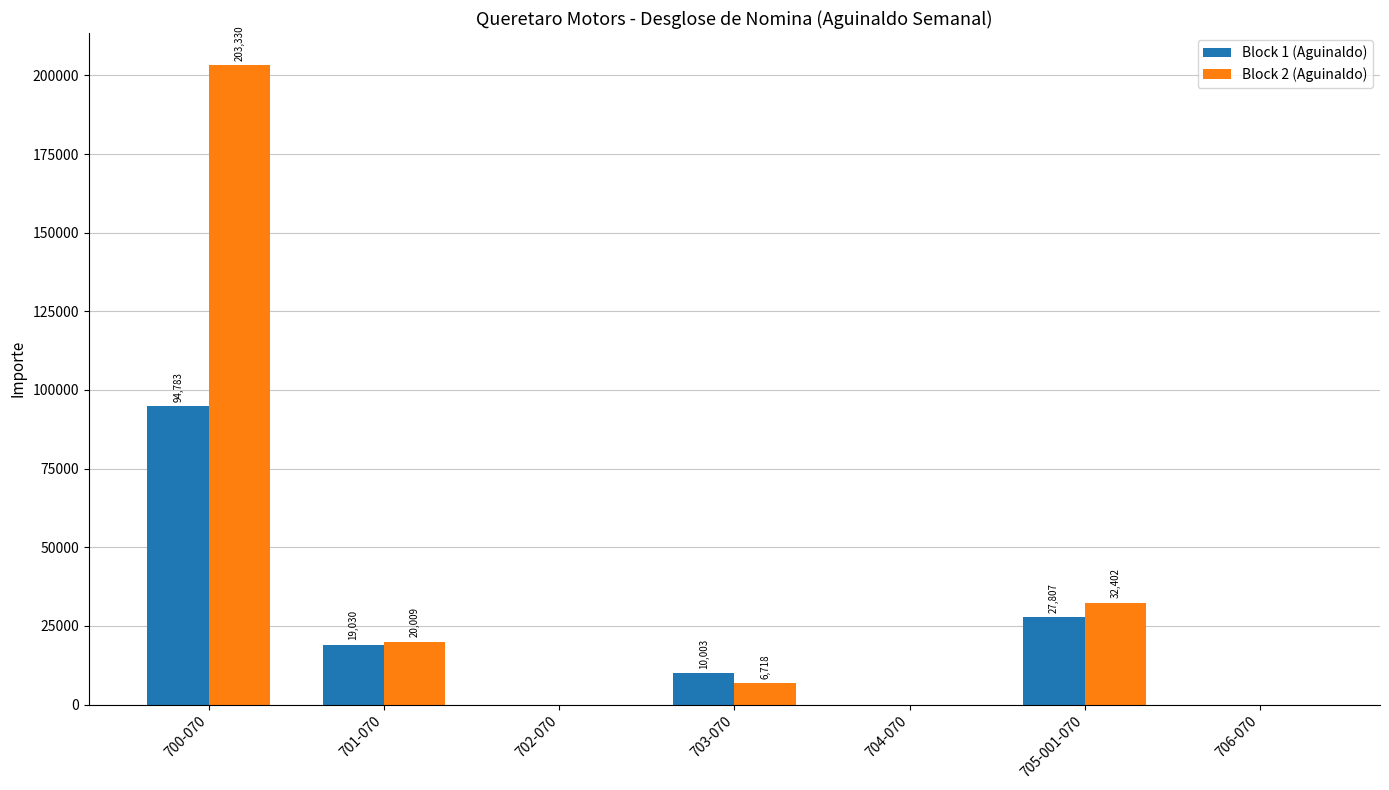

What is the sum of all Block 2 (Aguinaldo) values?

262458.6